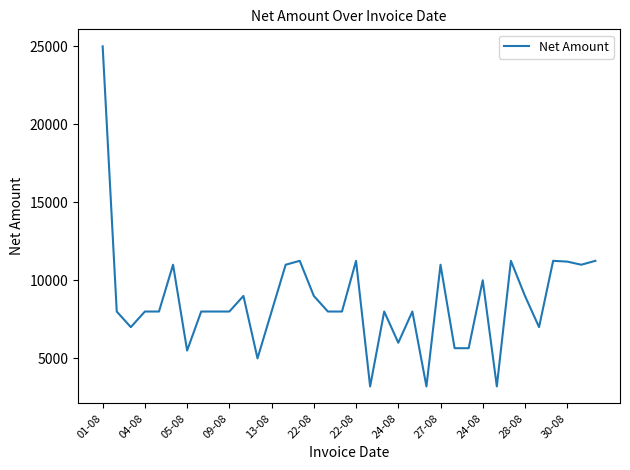

Does the chart have visible grid lines?

No